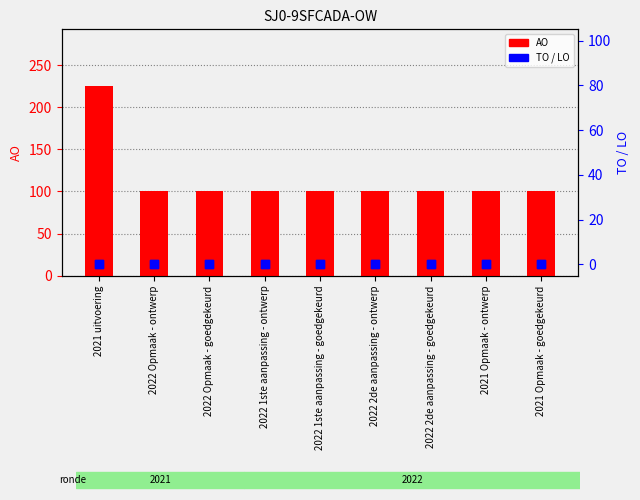

Which series reaches the minimum Y coordinate?

TO